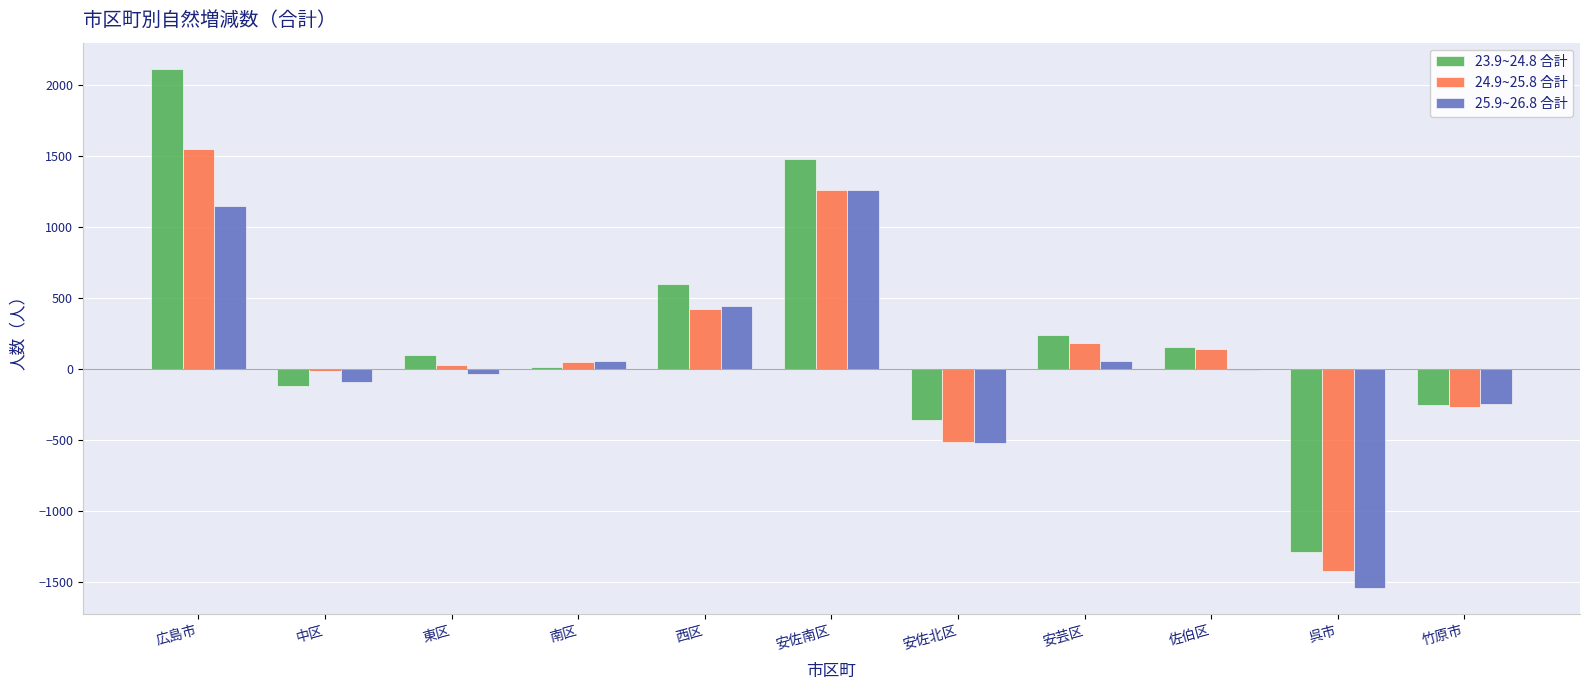

What is the approximate value of 24.9~25.8 合計 at 佐伯区, to the nearest 10?

140